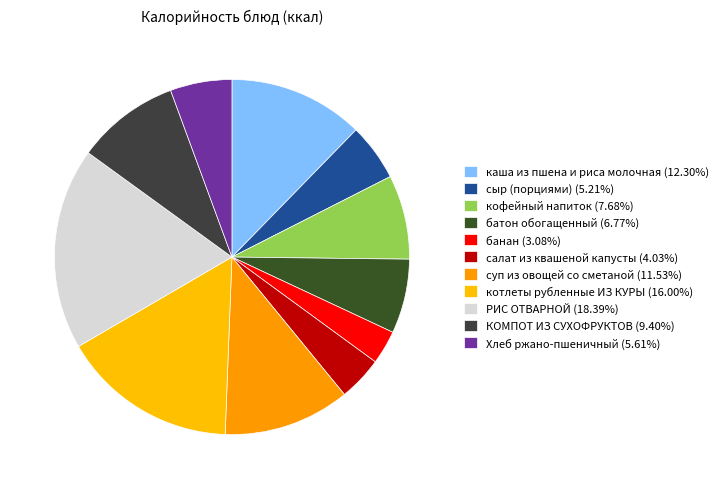

What is the ratio of the value at кофейный напиток to the value at котлеты рубленные ИЗ КУРЫ?

0.5